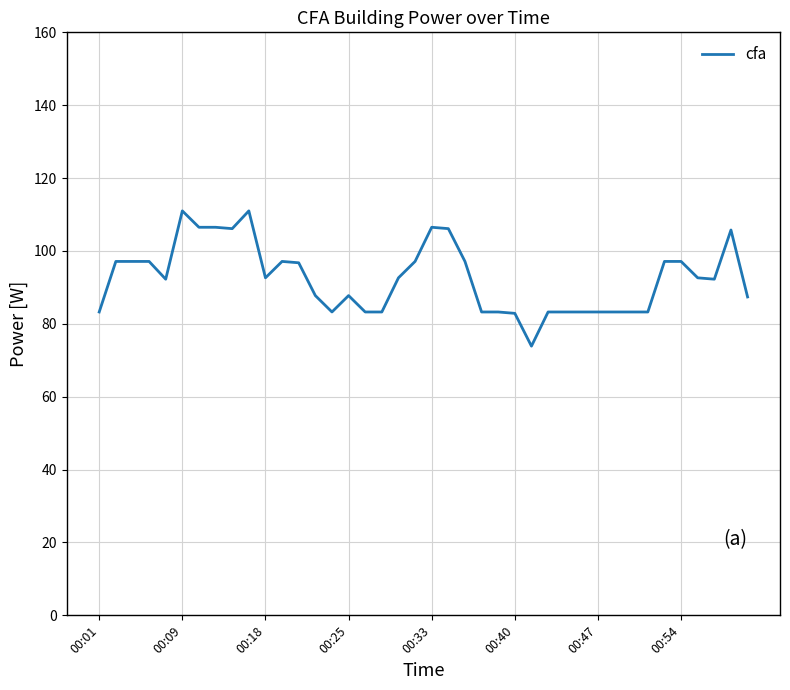

What is the minimum value shown in the chart?

73.9